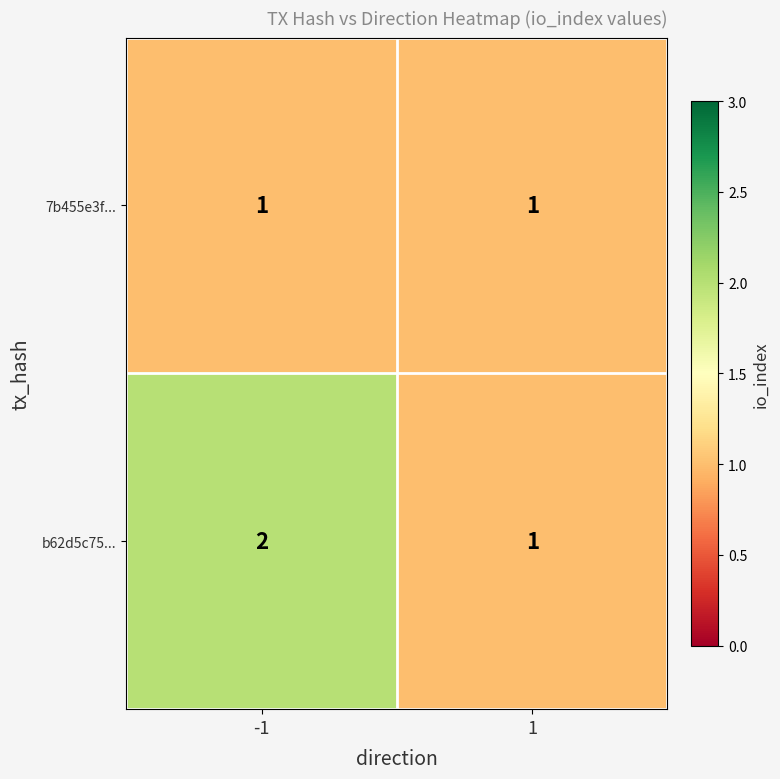

What is the sum of all b62d5c75... values?

3